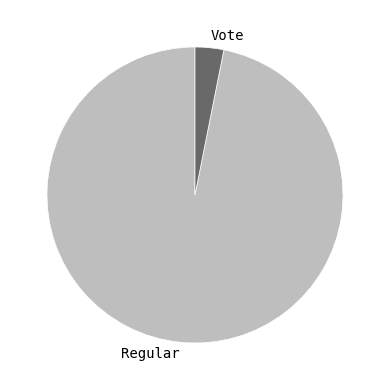

Which slice is the largest?

Regular